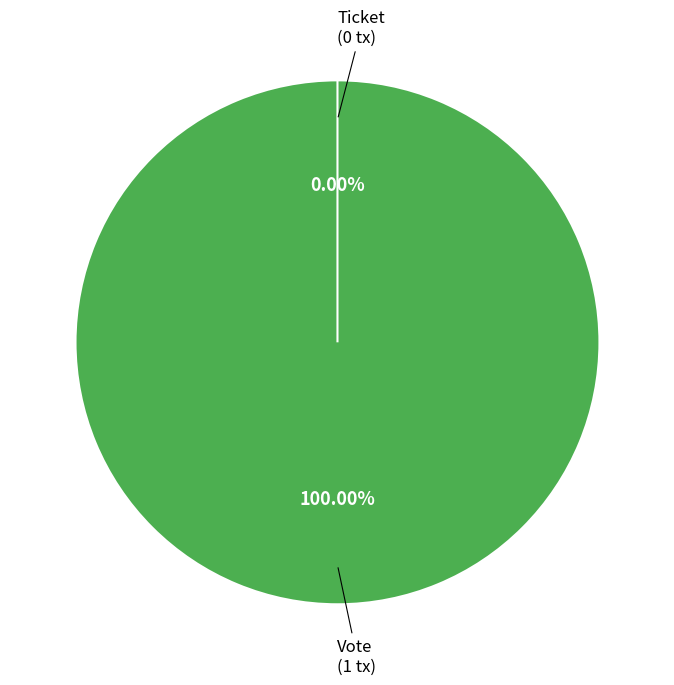

Is the sum of Vote and Ticket greater than half?

Yes